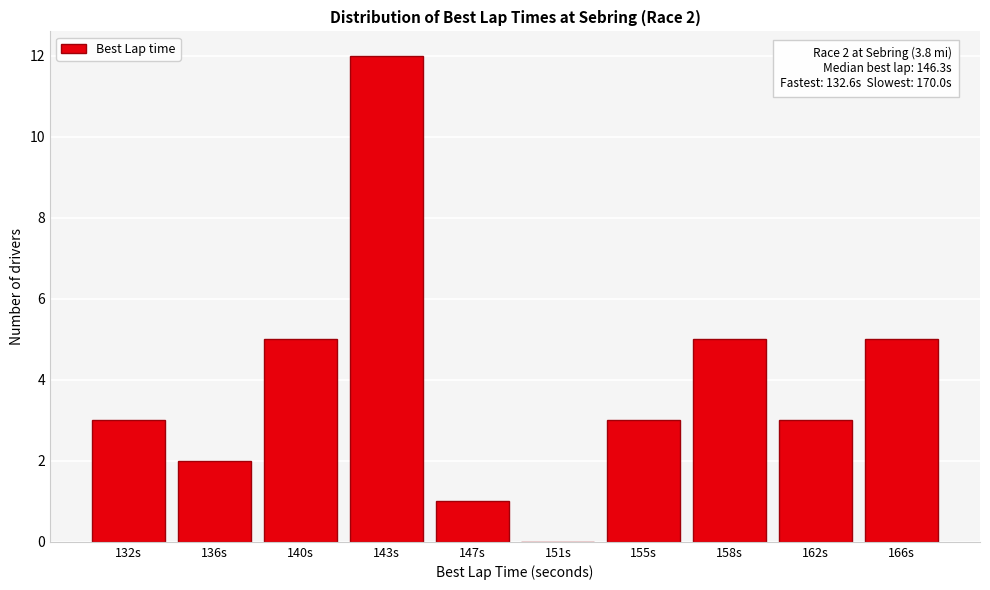

Reading left to right, what are all the values shown in this chart?

132s=3	136s=2	140s=5	143s=12	147s=1	151s=0	155s=3	158s=5	162s=3	166s=5